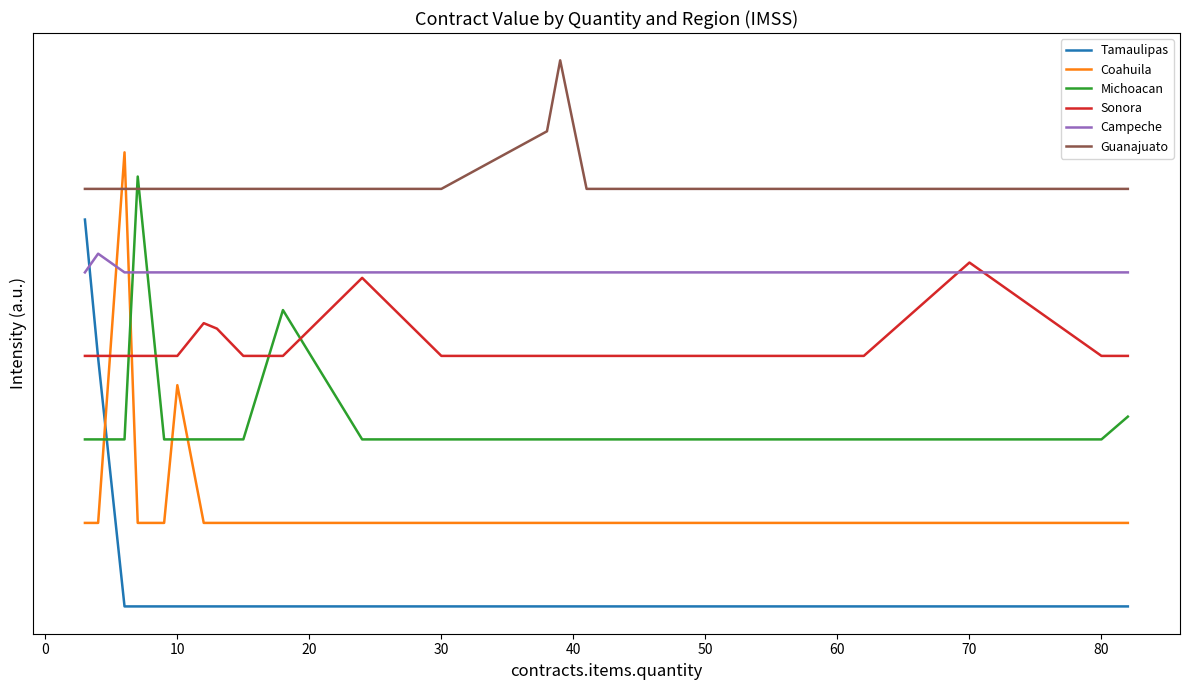

What is the average value of the Guanajuato series?

306688.2